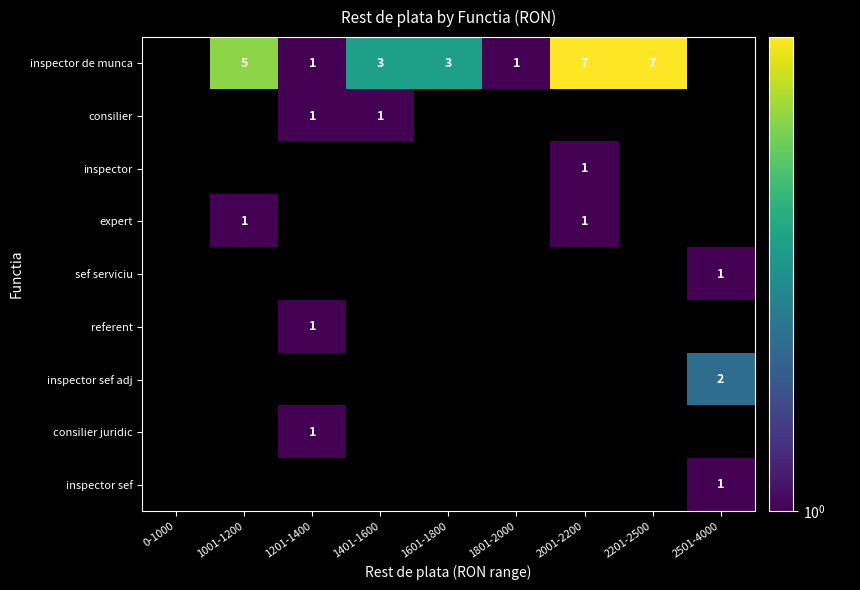

How many inspector de munca values are between 1 and 7?

7